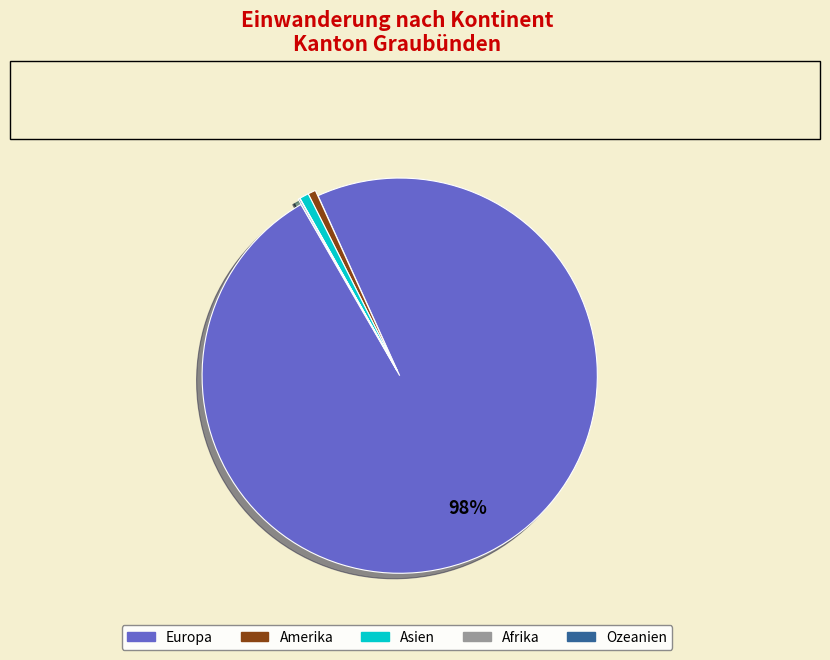

To the nearest percent, what is the average slice percentage?

20%